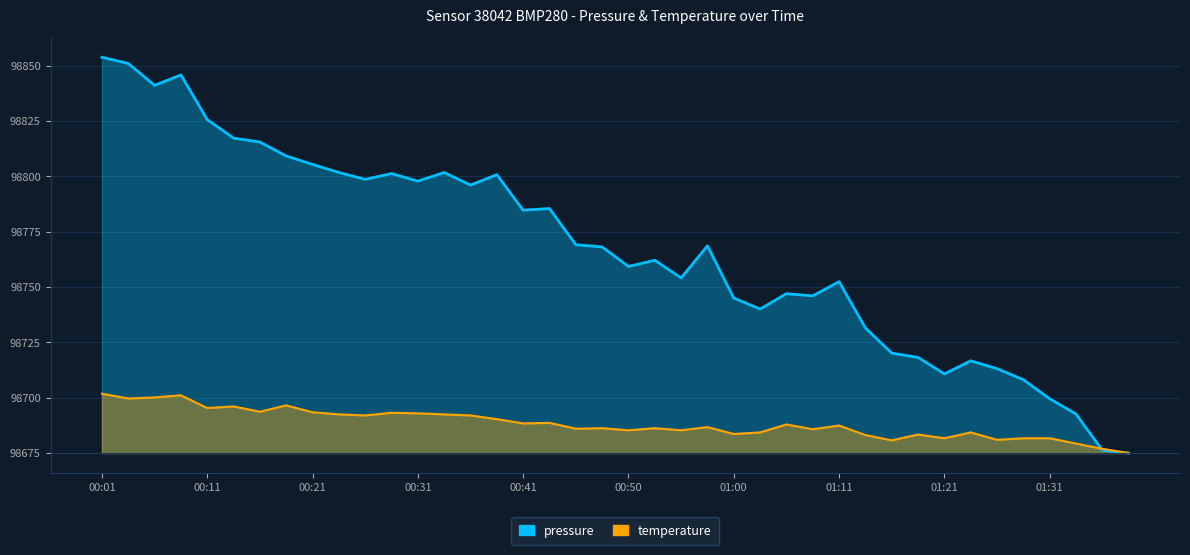

Which series ends up on top after the final intersection of temperature and pressure?

temperature